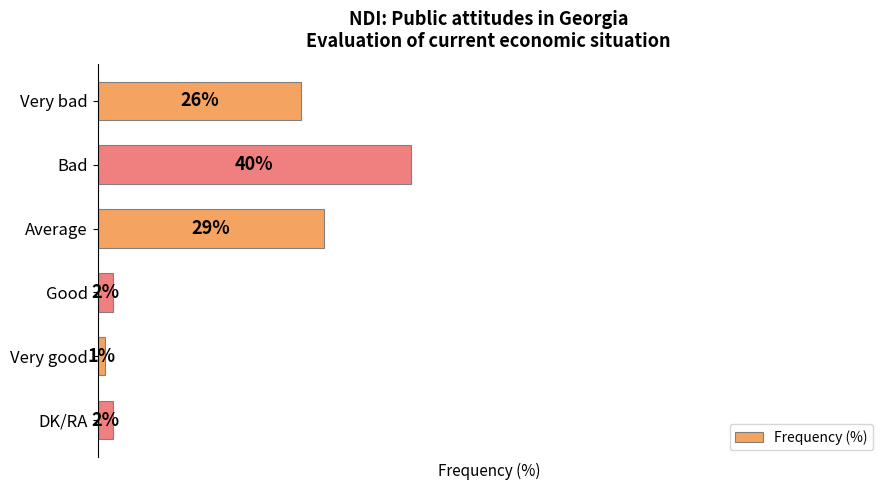

Which category has the lowest value across all series?

Very good